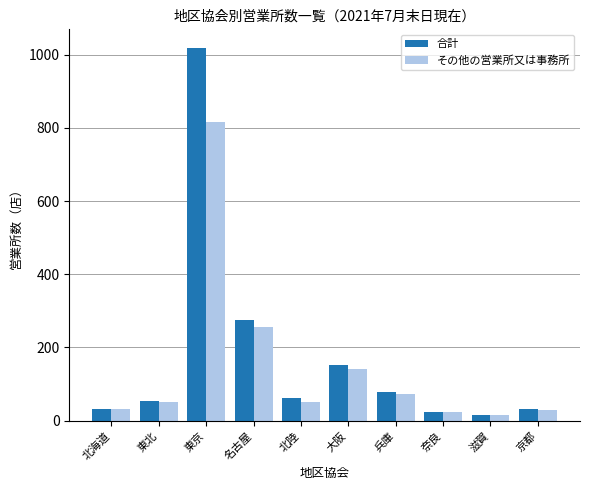

Are the bars horizontal?

No